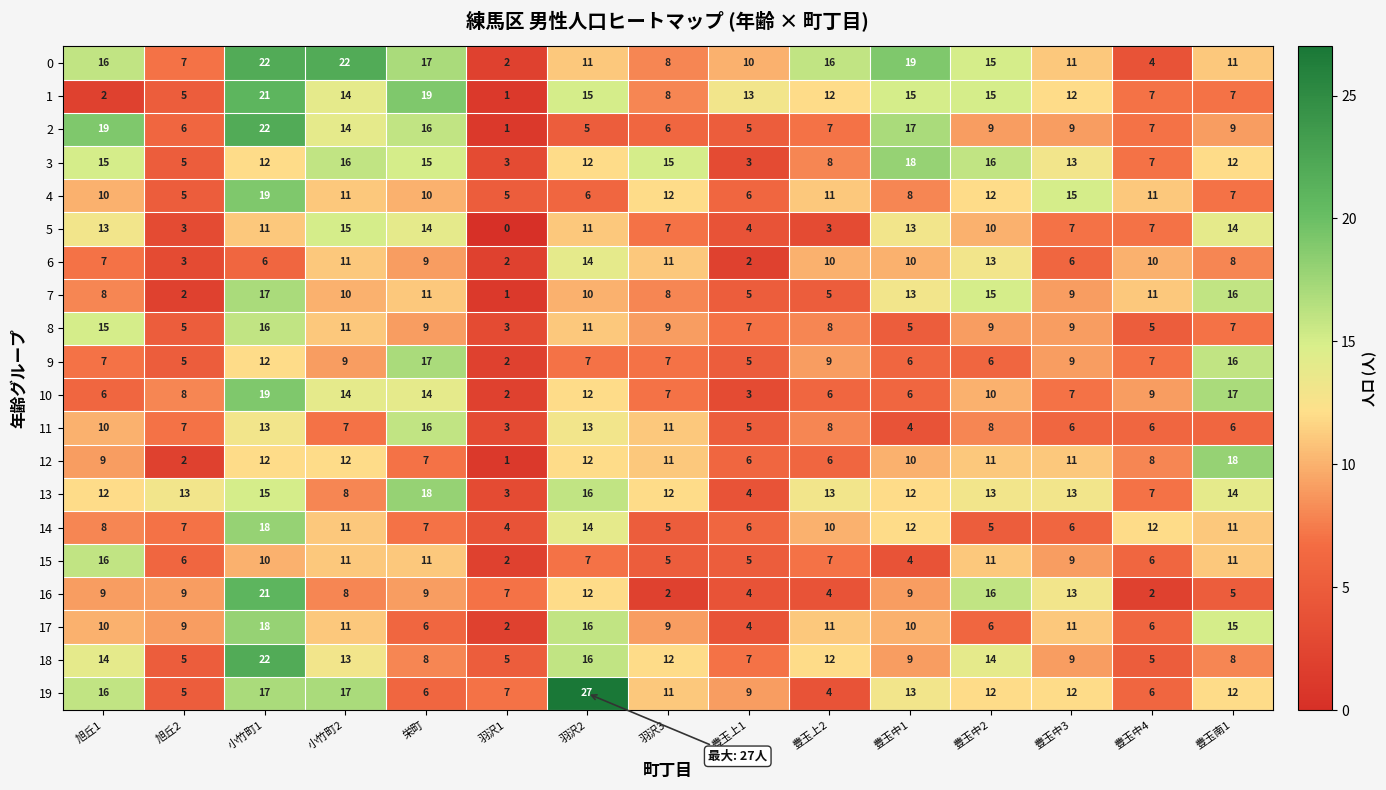

Where is 10 nearest to the value 10?

豊玉中2